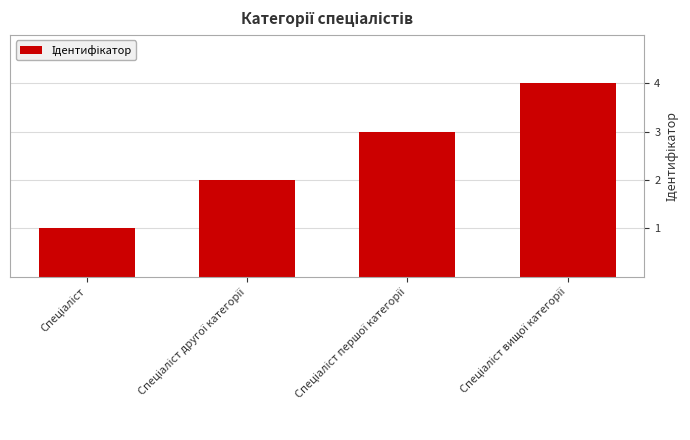

What is the sum of all values?

10